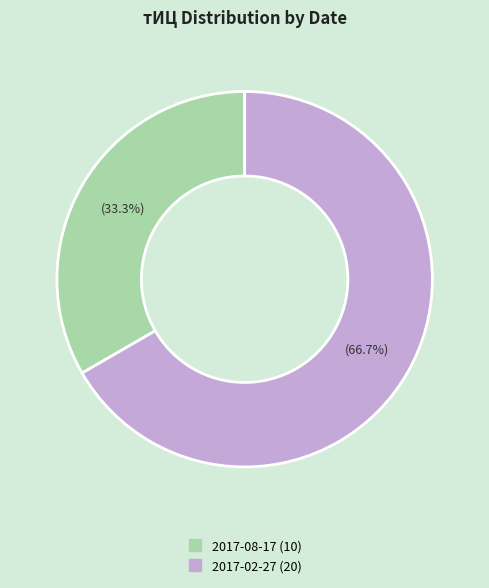

Which has a higher value, 2017-02-27 or 2017-08-17?

2017-02-27